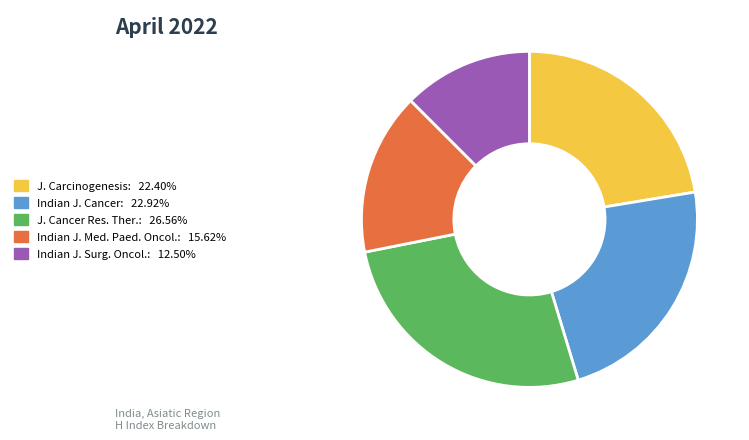

Does any single category account for the majority?

No